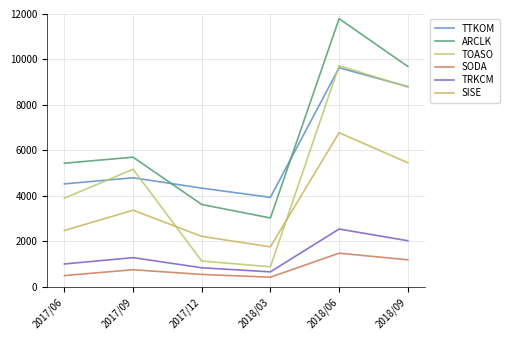

Does the chart display data point markers on the line(s)?

No